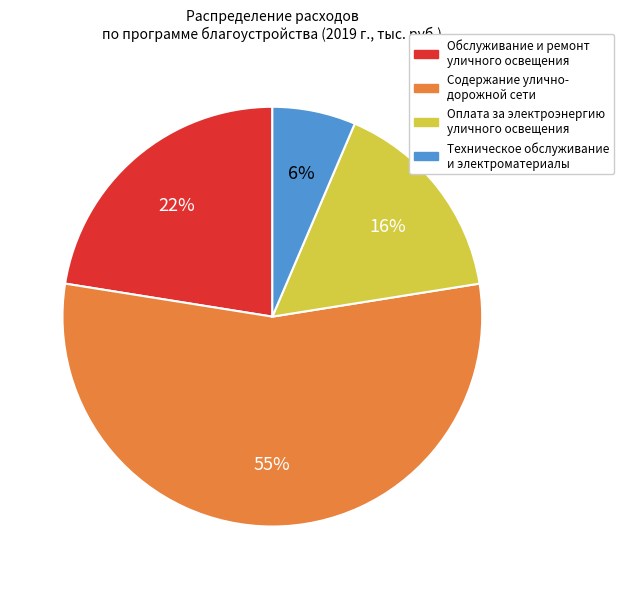

Which category has the smallest portion of the pie?

Техническое обслуживание и электроматериалы